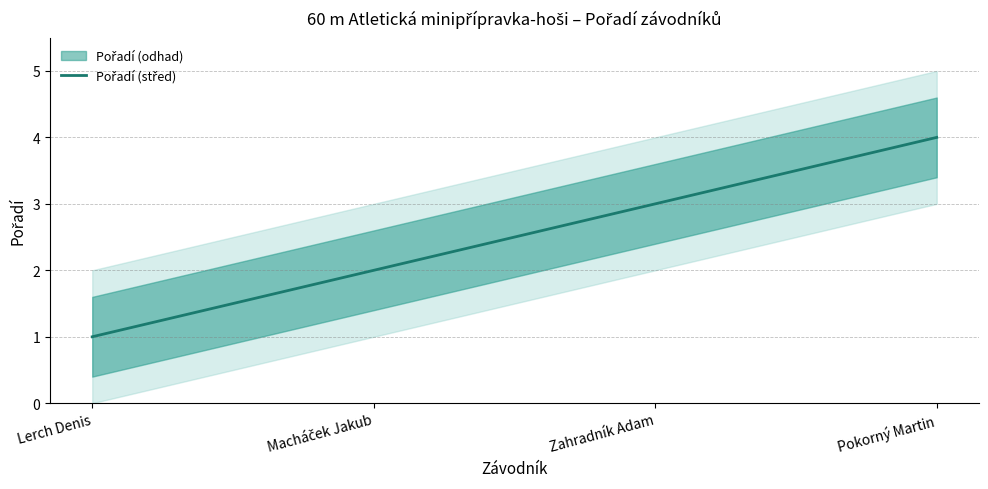

Is it true that the value at Macháček Jakub is 2?

True